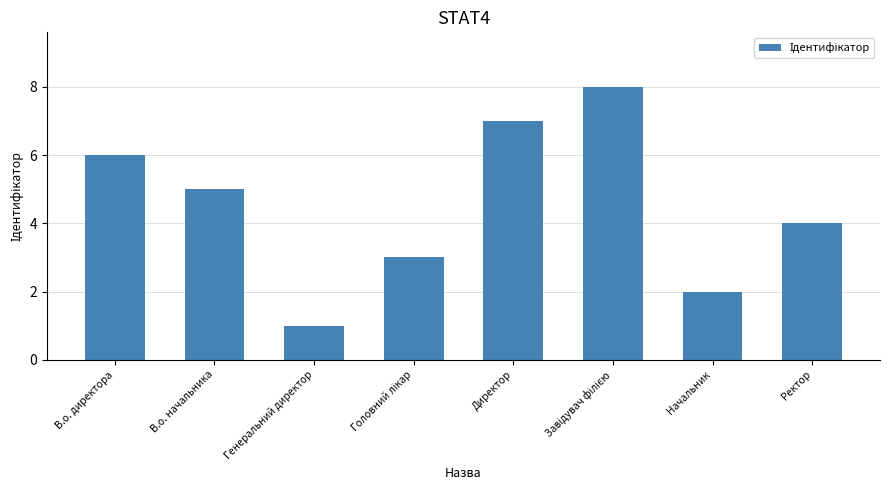

Read the value at Начальник.

2